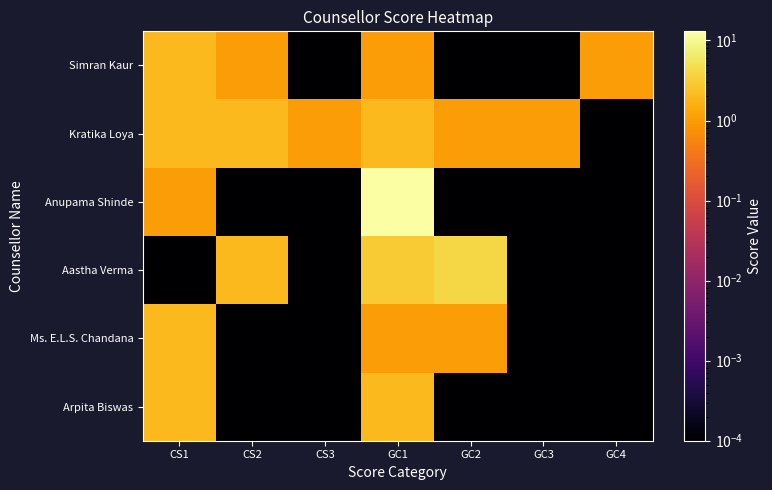

At which category does the chart reach its peak across all series?

GC1